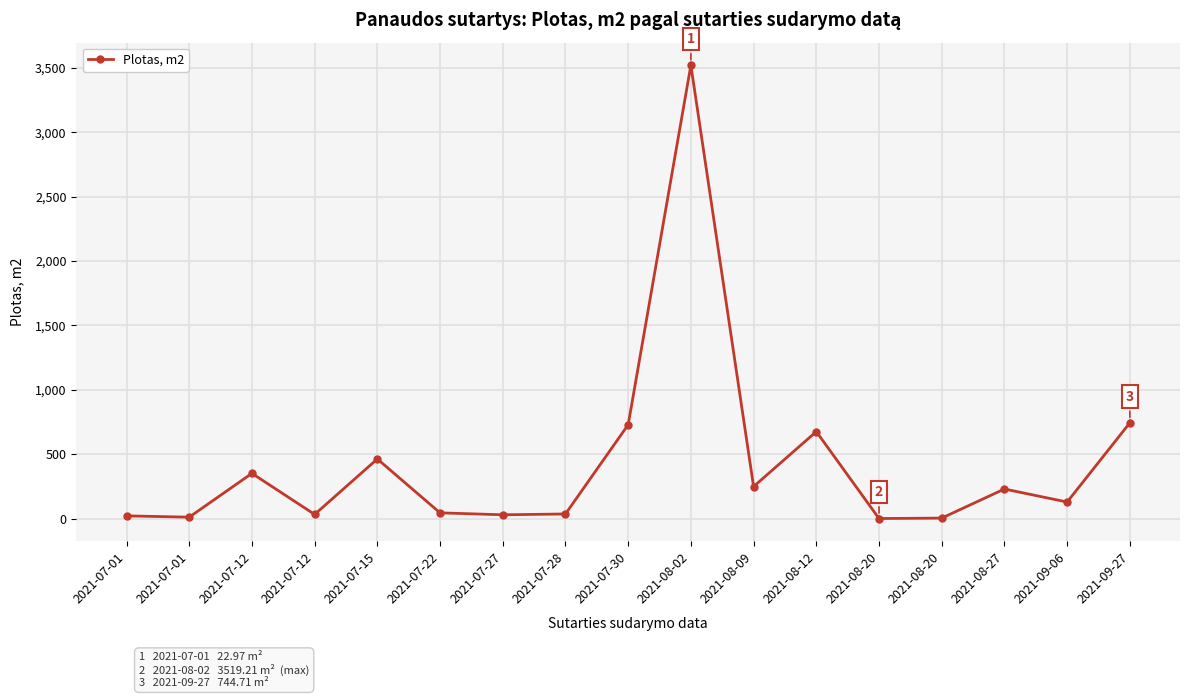

How many points are higher than both their immediate neighbors (excluding endpoints)?

5